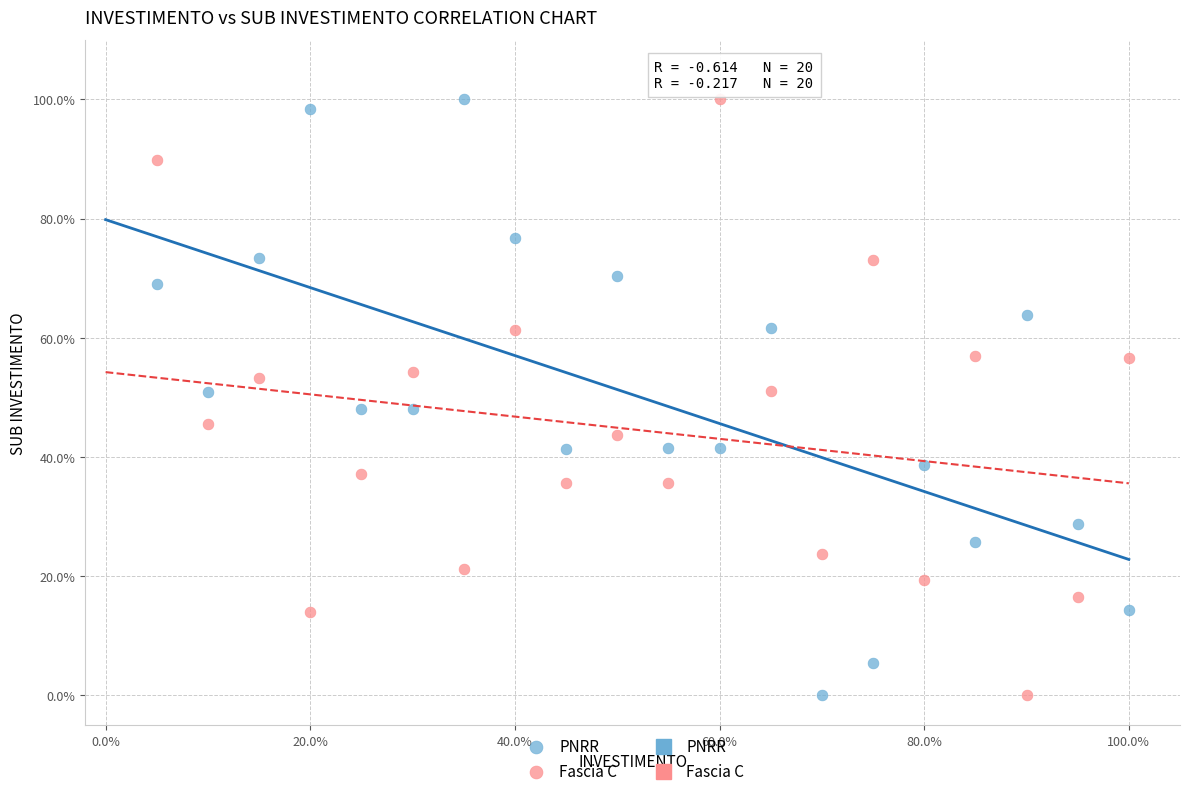

What is the X range (max minus min) for the scatter plot?

95.0